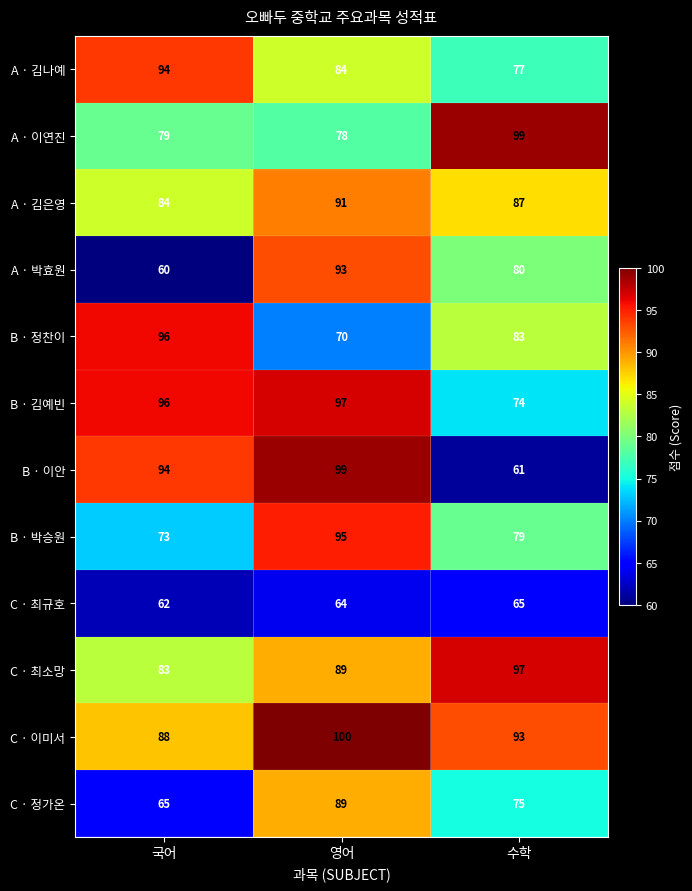

How many B · 박승원 values are between 73 and 95?

3